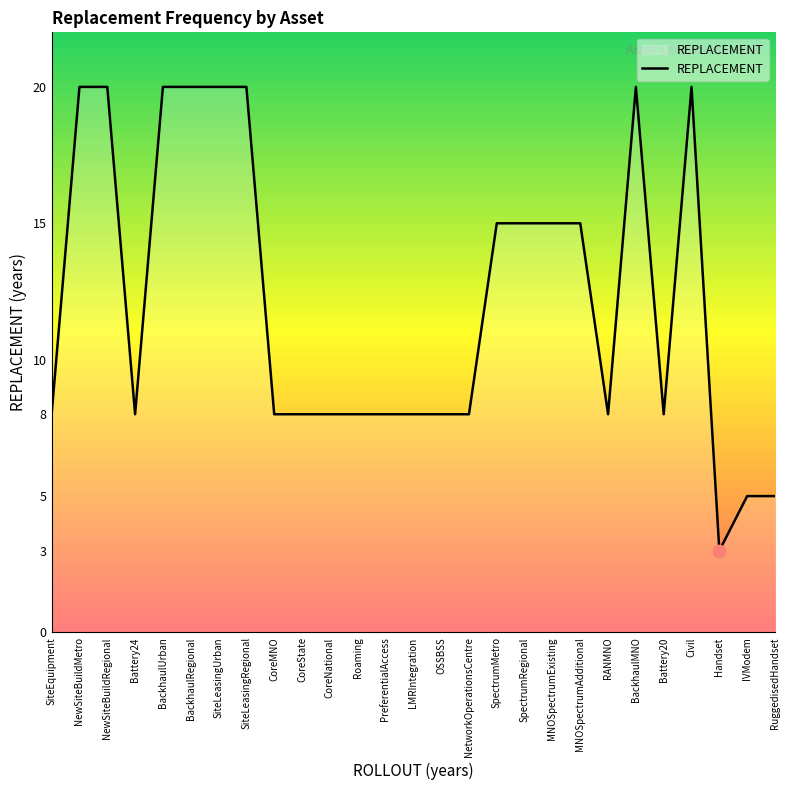

What is the ratio of the value at SiteEquipment to the value at RANMNO?

1.0